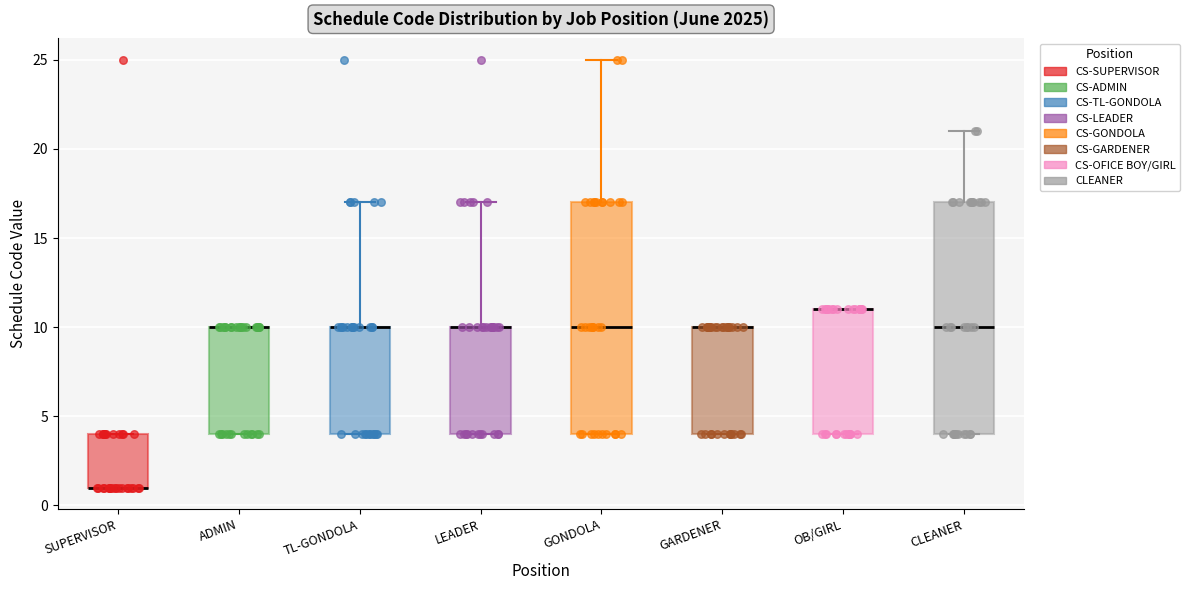

Reading left to right, transcribe this box plot: for each box, give where its median line is, the range the box spans, and where its two whiskers end, as read against the y-axis. The values are not printed on the chart, so give them approximately, as read against the axis.

SUPERVISOR: median 1 (drawn on the box's lower edge), box 1 to 4, whiskers 1 to 4
ADMIN: median 10 (drawn on the box's upper edge), box 4 to 10, whiskers 4 to 10
TL-GONDOLA: median 10 (drawn on the box's upper edge), box 4 to 10, whiskers 4 to 17
LEADER: median 10 (drawn on the box's upper edge), box 4 to 10, whiskers 4 to 17
GONDOLA: median 10, box 4 to 17, whiskers 4 to 25
GARDENER: median 10 (drawn on the box's upper edge), box 4 to 10, whiskers 4 to 10
OB/GIRL: median 11 (drawn on the box's upper edge), box 4 to 11, whiskers 4 to 11
CLEANER: median 10, box 4 to 17, whiskers 4 to 21